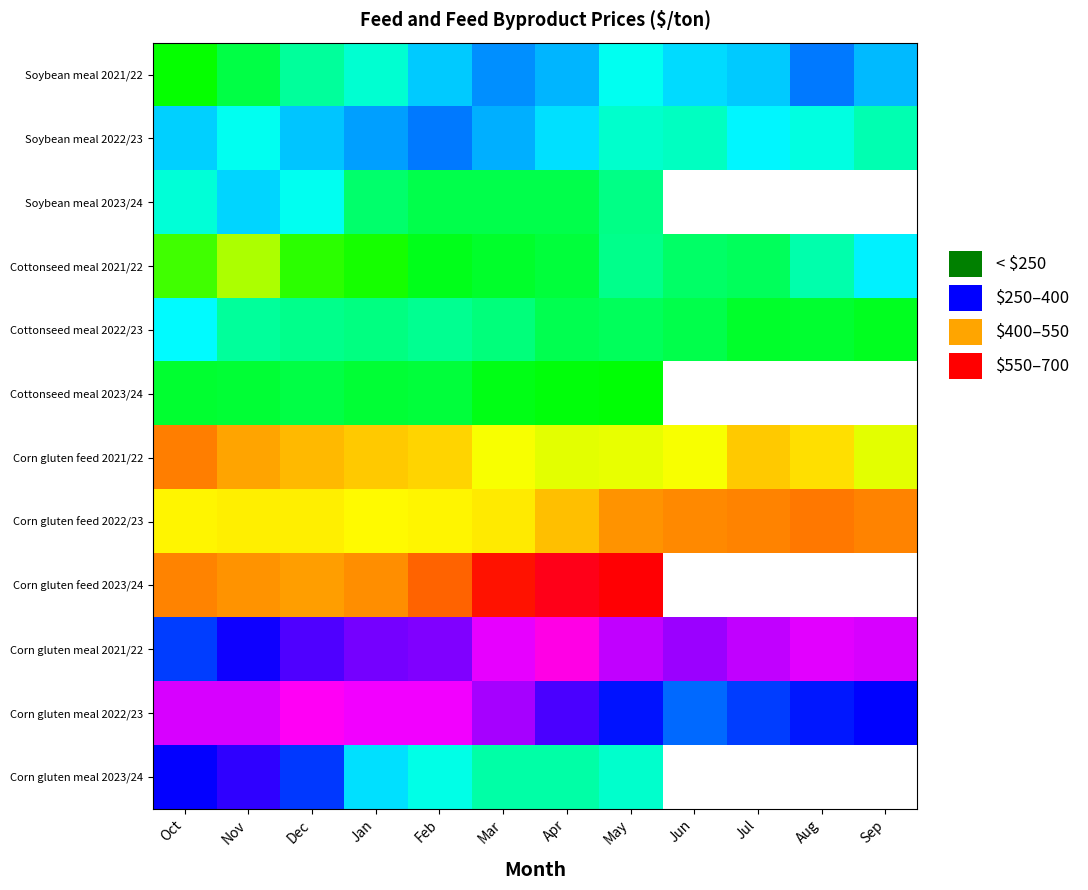

What is the difference between the highest and lowest values at Dec?

503.0